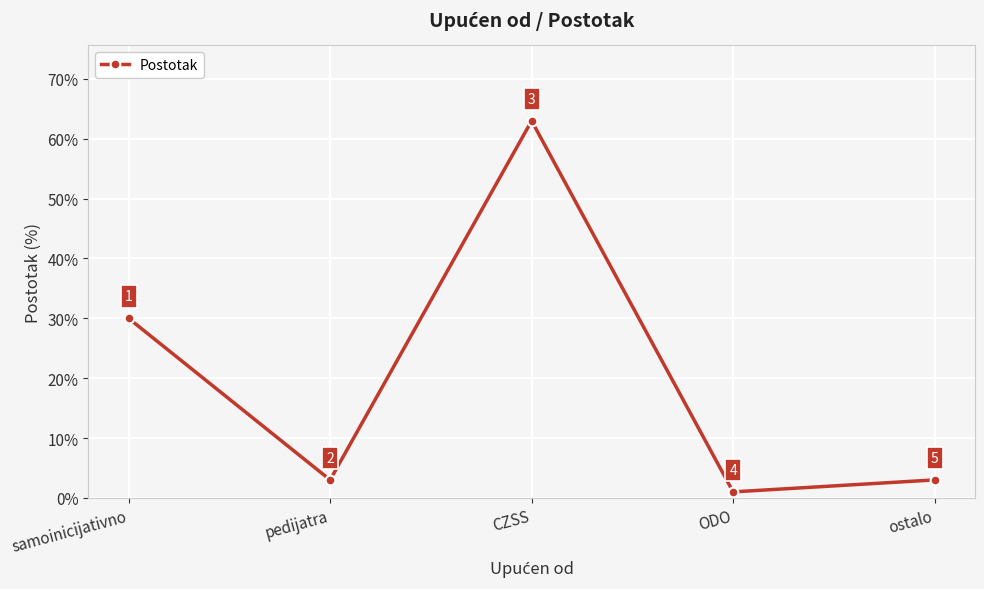

At which category does the data reach its first local peak?

CZSS